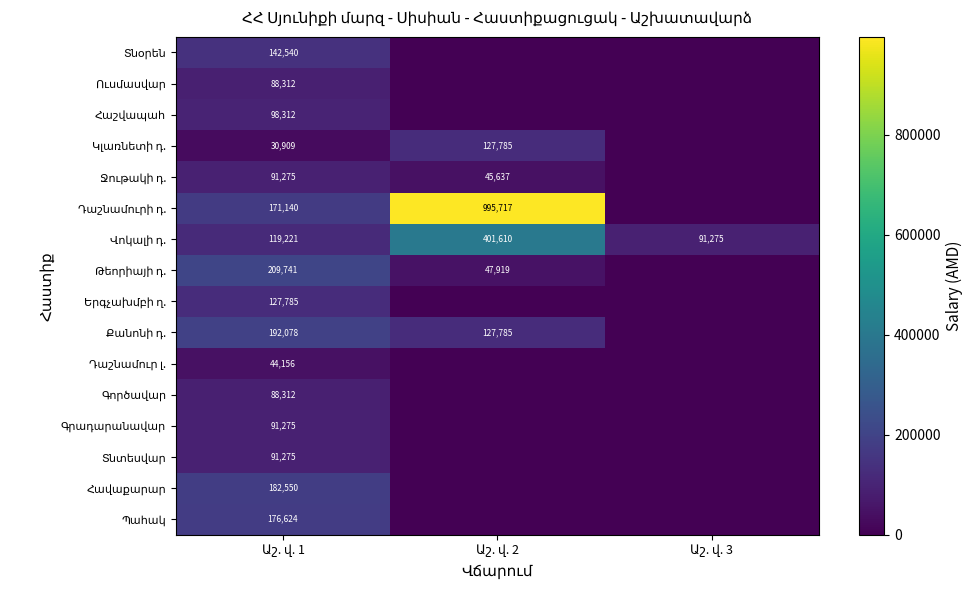

The Կլառնետի դ. series shows 30909.2 at Աշ. վ. 1. True or false?

True